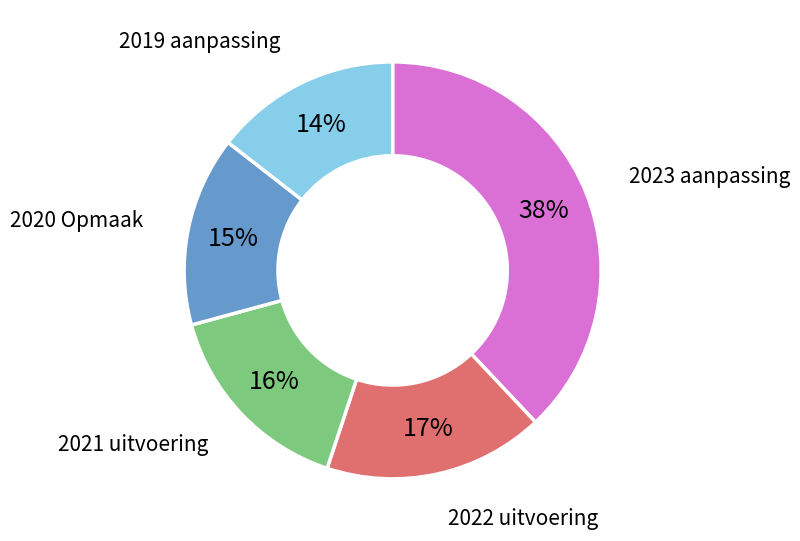

Does any single category account for the majority?

No